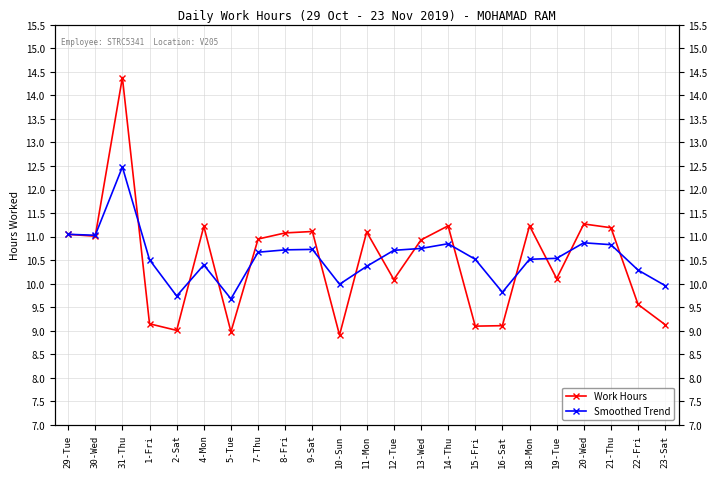

Where is Work Hours nearest to the value 11?

30-Wed